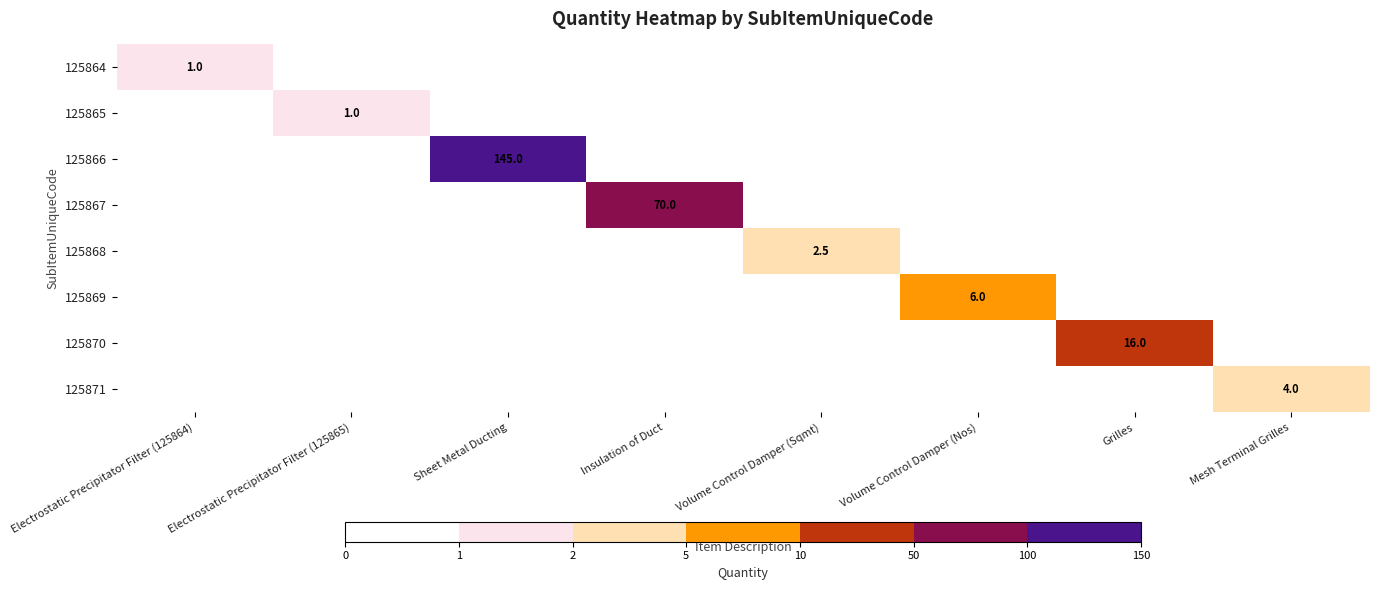

Which label corresponds to the largest value in the chart?

Sheet Metal Ducting